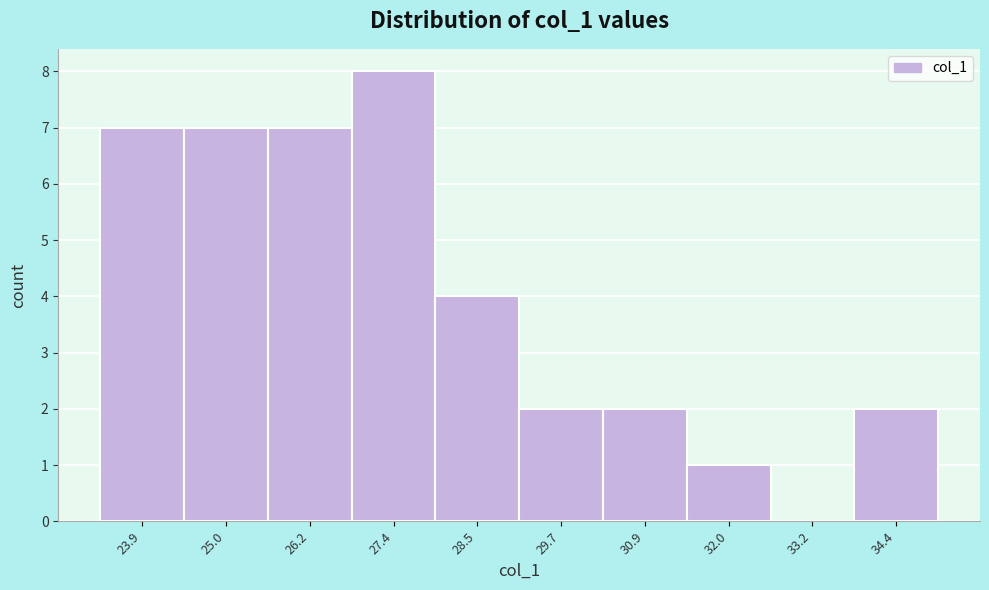

How tall is the bar that spans 30.2 to 31.4 on the x-axis? Neither the bar edges nor the heights are printed on the chart, so give them approximately, as read against the axes.

2